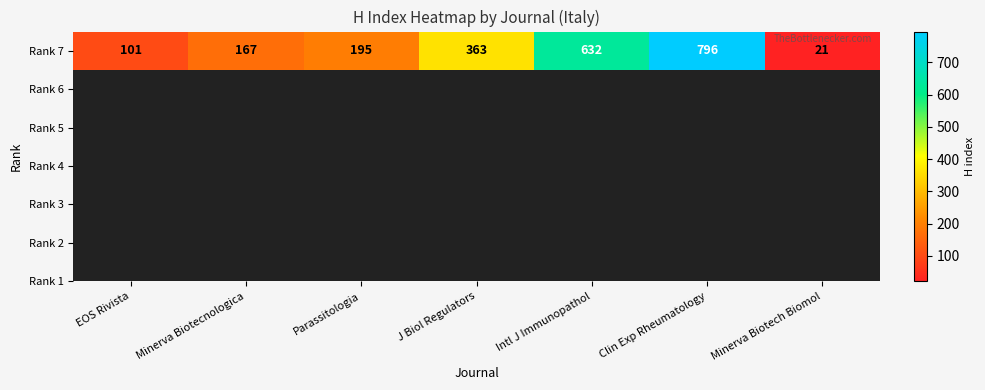

At which category does the chart reach its minimum across all series?

Minerva Biotech Biomol